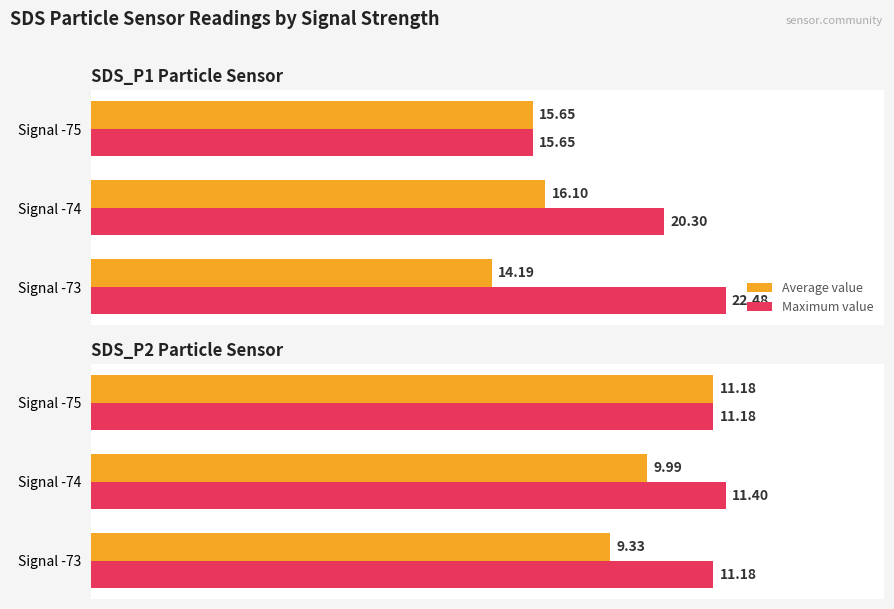

Is the value of Average value at Signal -74 greater than the value of Maximum value at Signal -75?

No